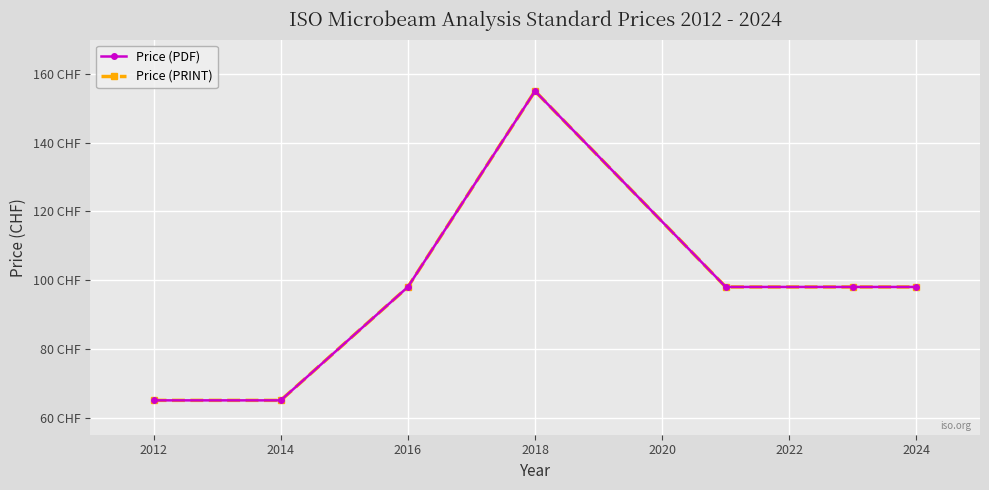

True or false: Price (PDF) and Price (PRINT) intersect in this chart.

False